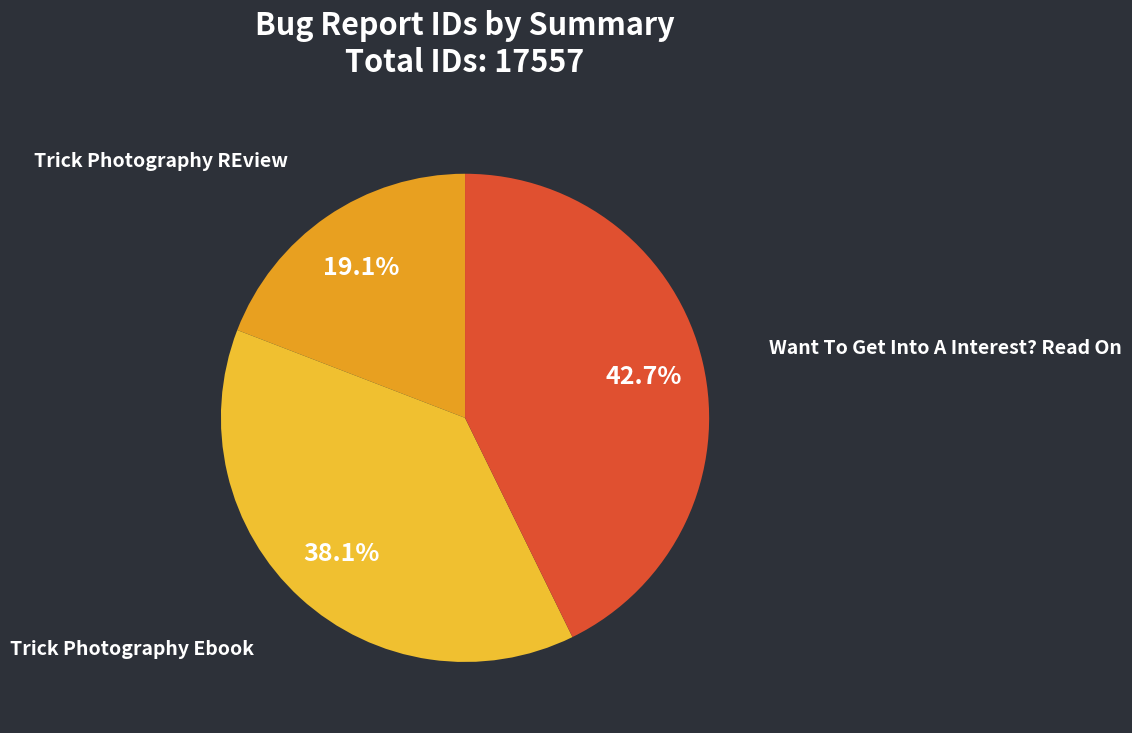

Is Trick Photography REview the majority of the pie?

No